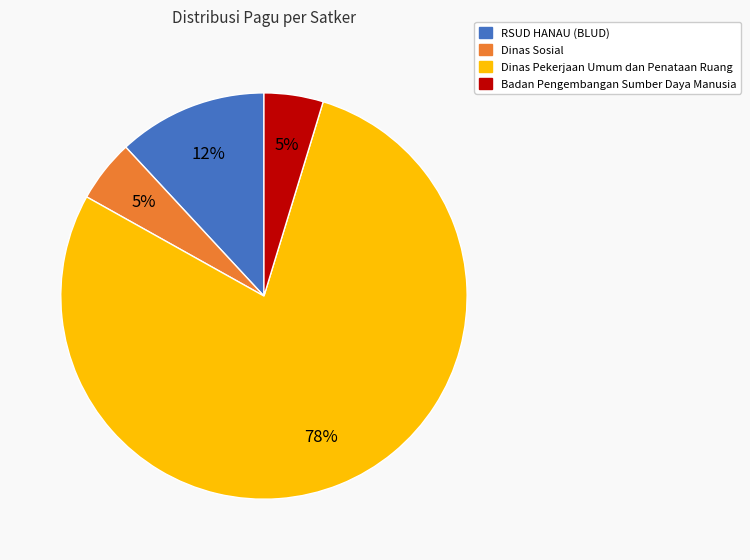

To the nearest percent, what is the average slice percentage?

25%